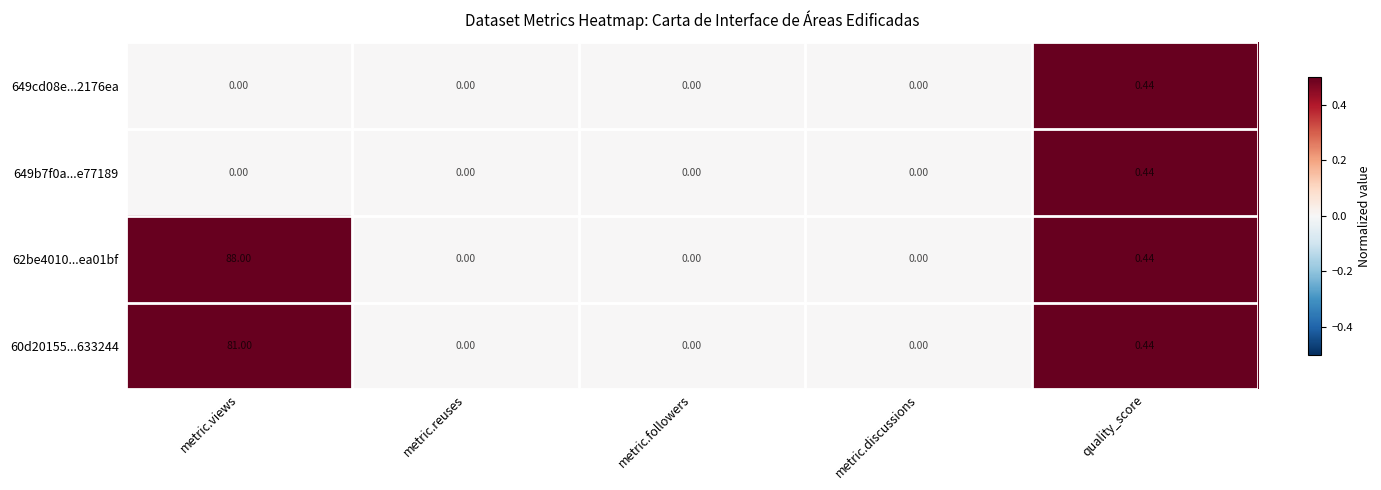

Which series has the largest range (max minus min)?

62be4010...ea01bf